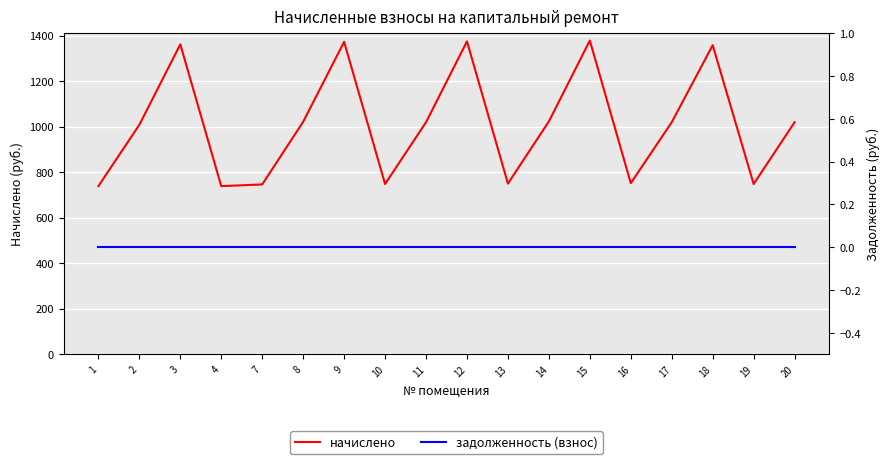

Reading left to right, list all the values displayed in this chart.

начислено: 738.4	1008.1	1361.5	738.4	745.9	1021.1	1372.7	747.7	1019.3	1374.5	749.6	1023.0	1378.3	751.4	1019.3	1357.8	747.7	1019.3
задолженность (взнос): 0.0	0.0	0.0	0.0	0.0	0.0	0.0	0.0	0.0	0.0	0.0	0.0	0.0	0.0	0.0	0.0	0.0	0.0